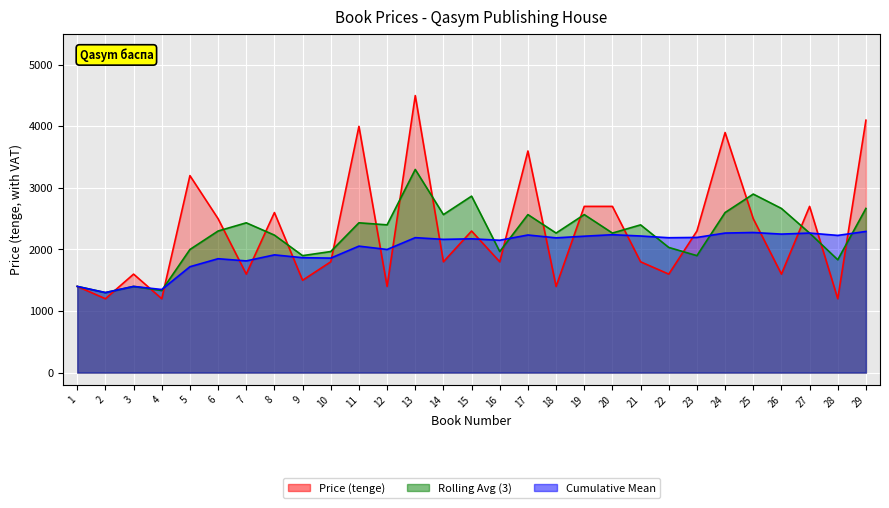

Where is the first local maximum?

3